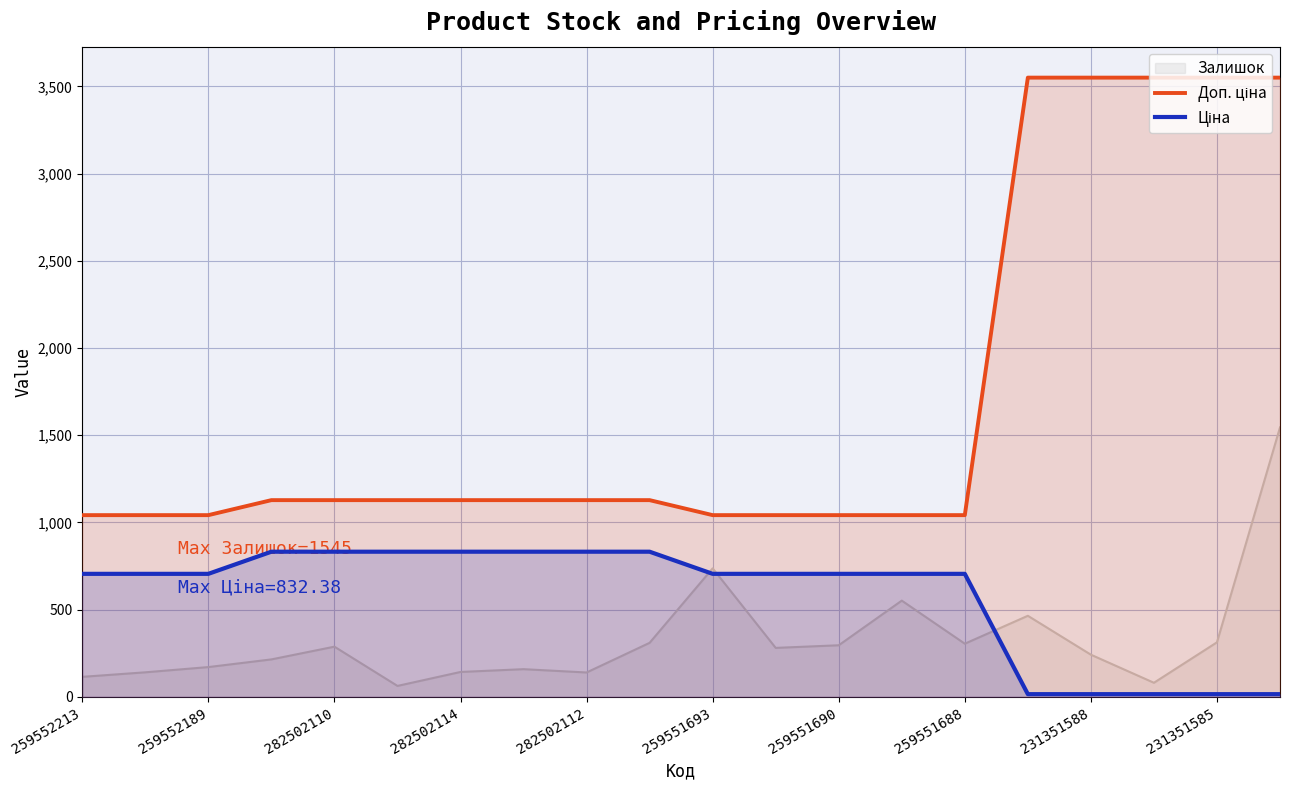

Which series has the largest total across all categories?

Доп. ціна